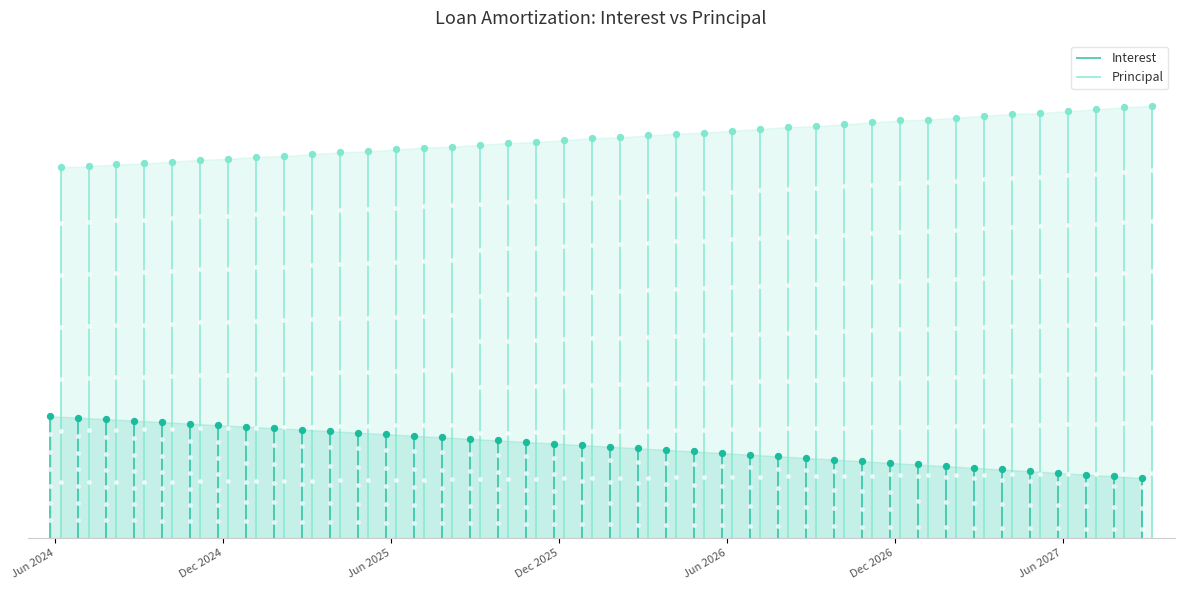

At which category is the sum across all series the highest?

Oct 2025